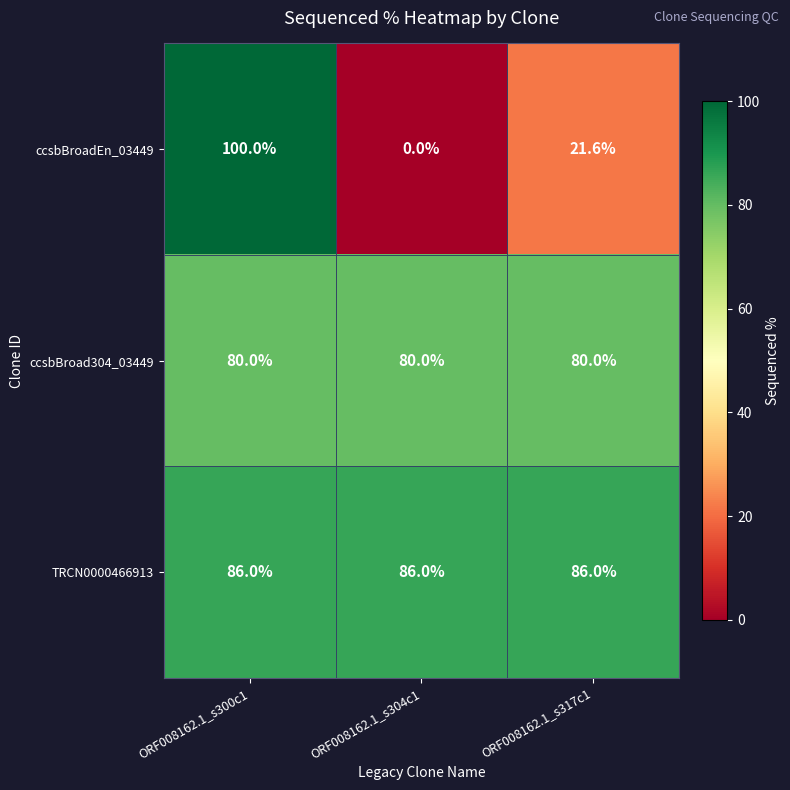

Which series has the largest range (max minus min)?

ccsbBroadEn_03449